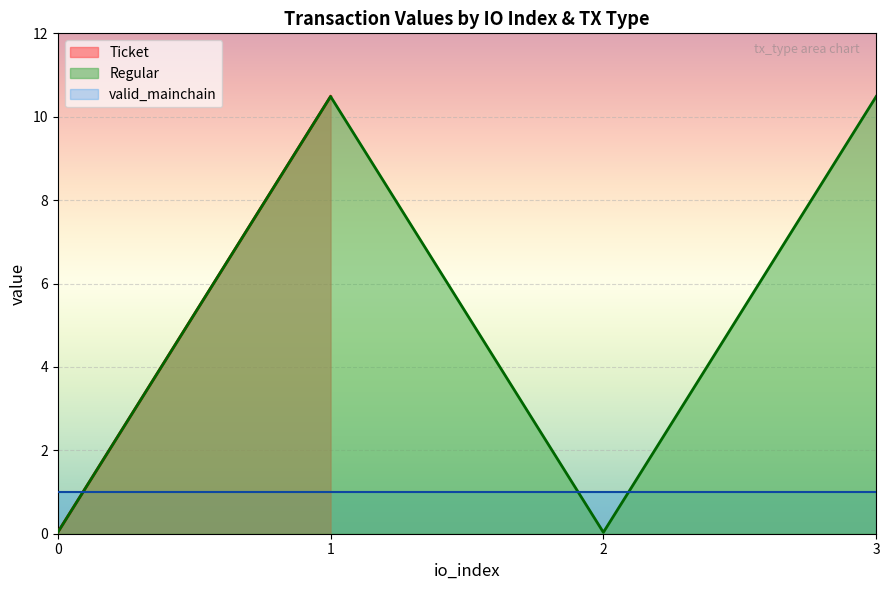

True or false: io_index and valid_mainchain intersect in this chart.

False